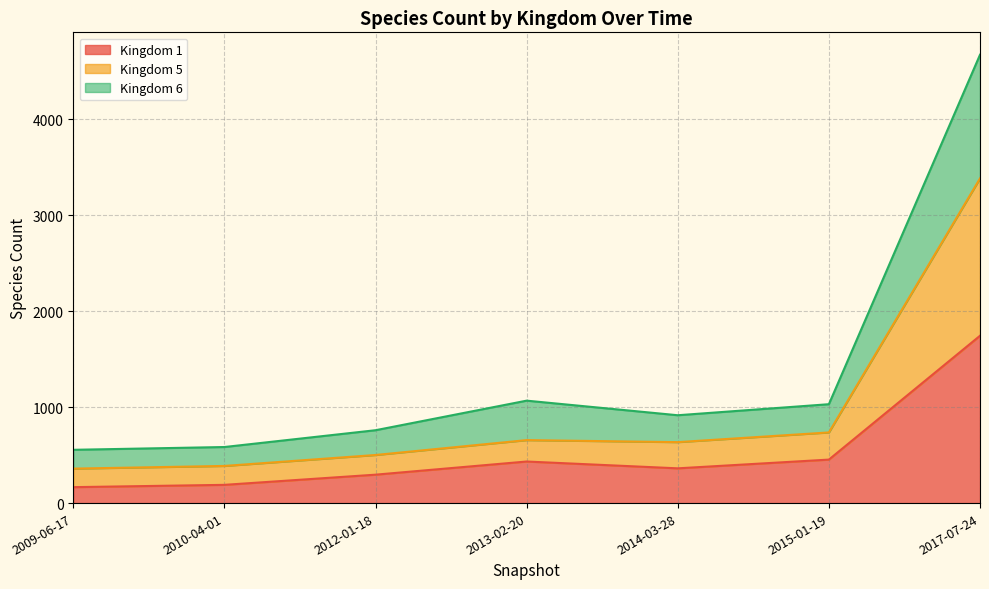

What is the difference between the Kingdom 1 values at 2015-01-19 and 2017-07-24?

1290